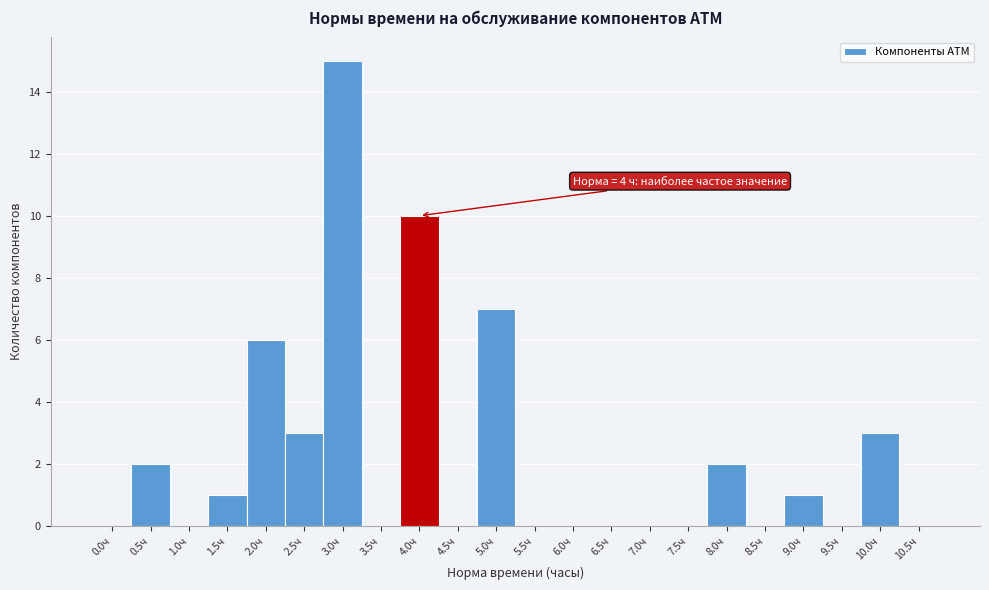

Reading right to left, what are all the values shown in this chart?

10.5ч=0	10.0ч=3	9.5ч=0	9.0ч=1	8.5ч=0	8.0ч=2	7.5ч=0	7.0ч=0	6.5ч=0	6.0ч=0	5.5ч=0	5.0ч=7	4.5ч=0	4.0ч=10	3.5ч=0	3.0ч=15	2.5ч=3	2.0ч=6	1.5ч=1	1.0ч=0	0.5ч=2	0.0ч=0